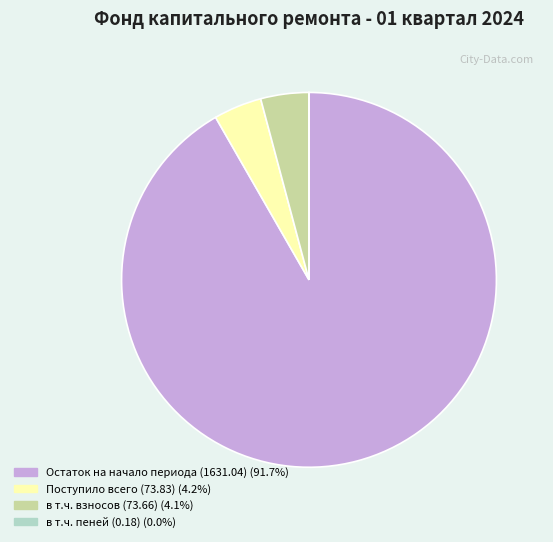

What is the ratio of the value at в т.ч. взносов (73.66) to the value at Поступило всего (73.83)?

1.0